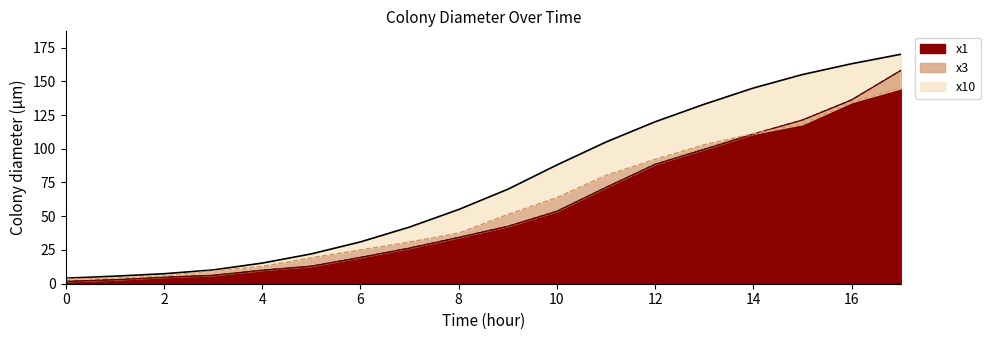

What is the minimum value for x10?

4.1